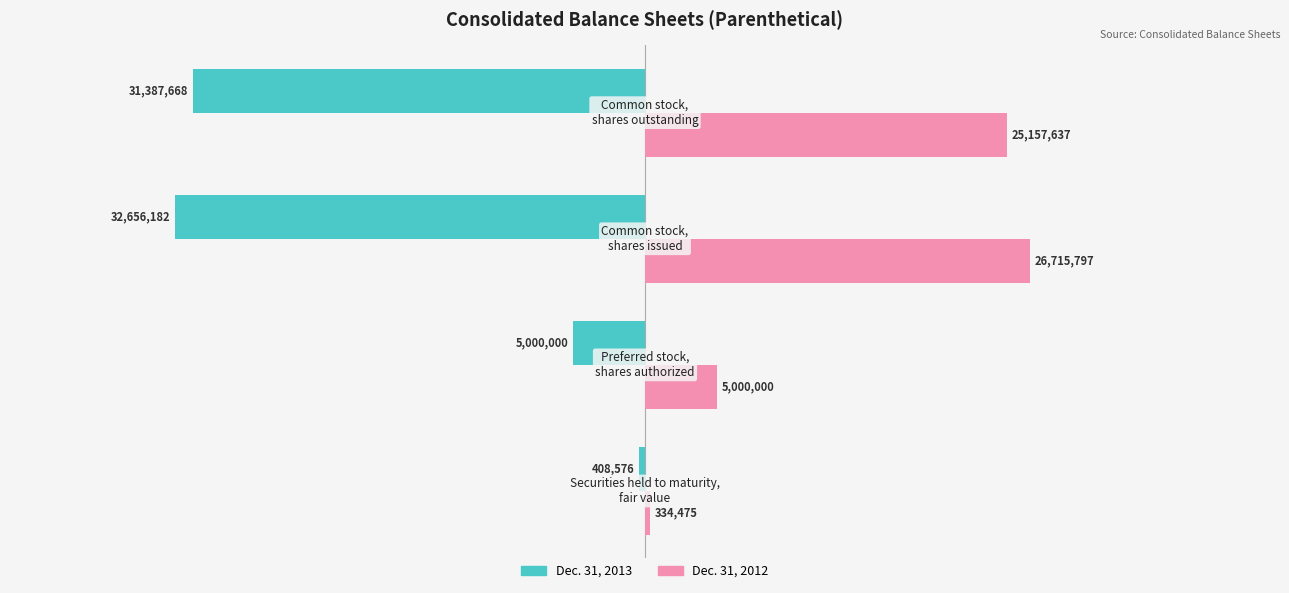

What is the minimum value shown in the chart?

-32656182